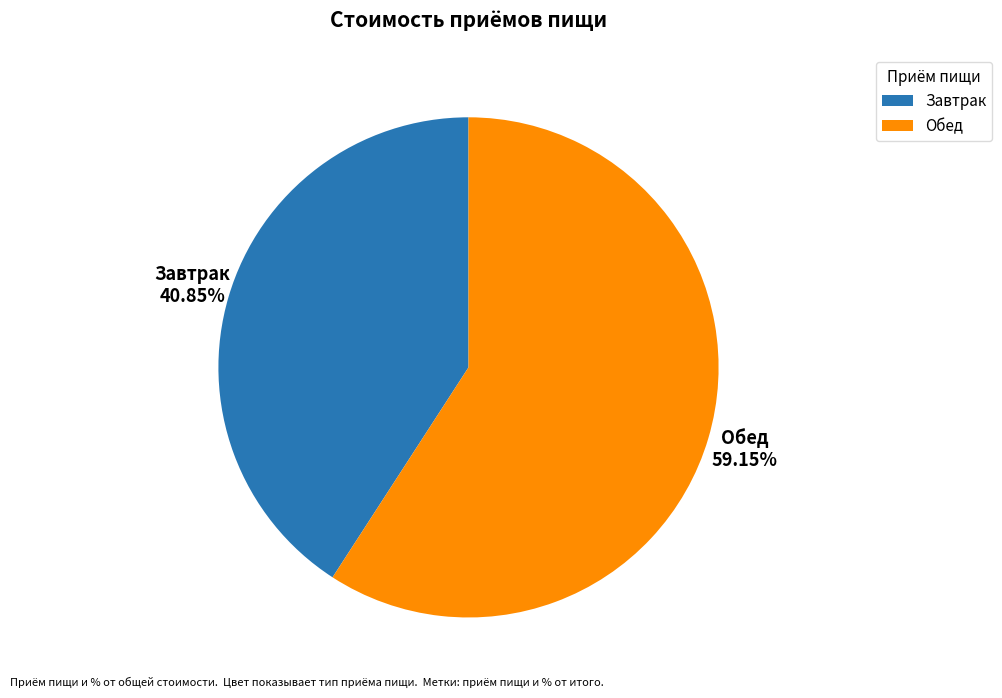

Rank the categories by value from lowest to highest.

Завтрак, Обед